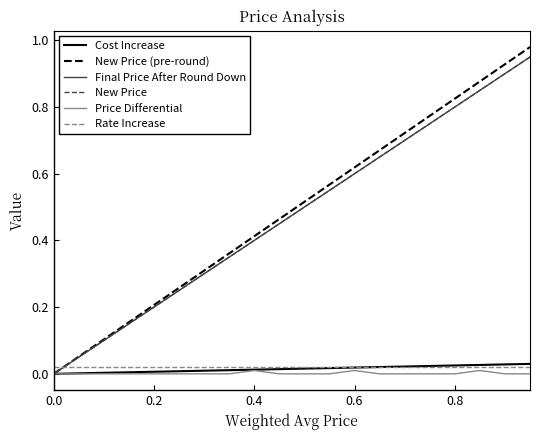

Does the chart display data point markers on the line(s)?

No